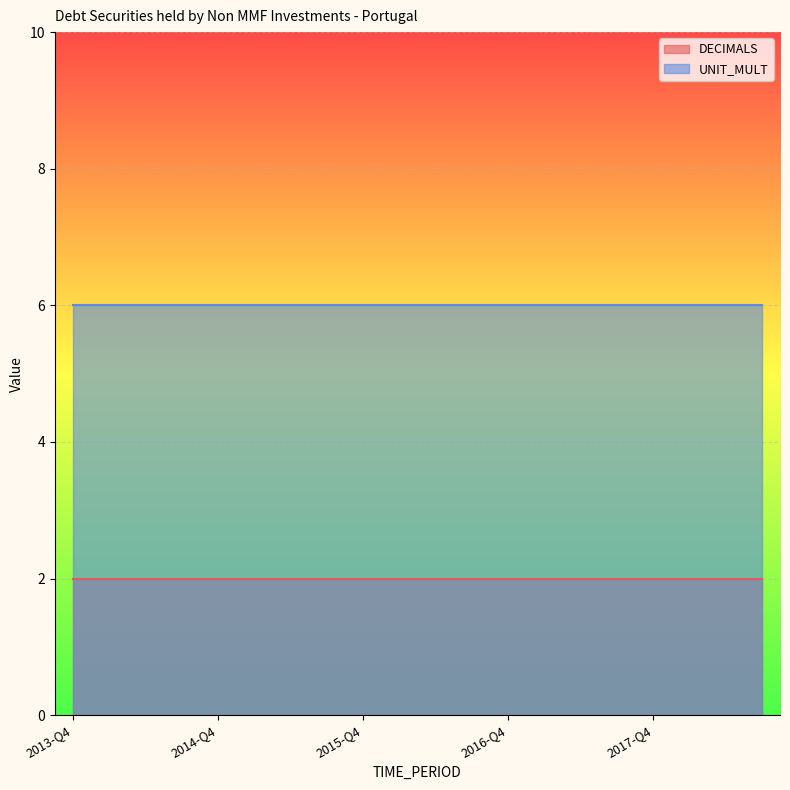

Between 2016-Q3 and 2018-Q1, which series saw the biggest shift?

DECIMALS